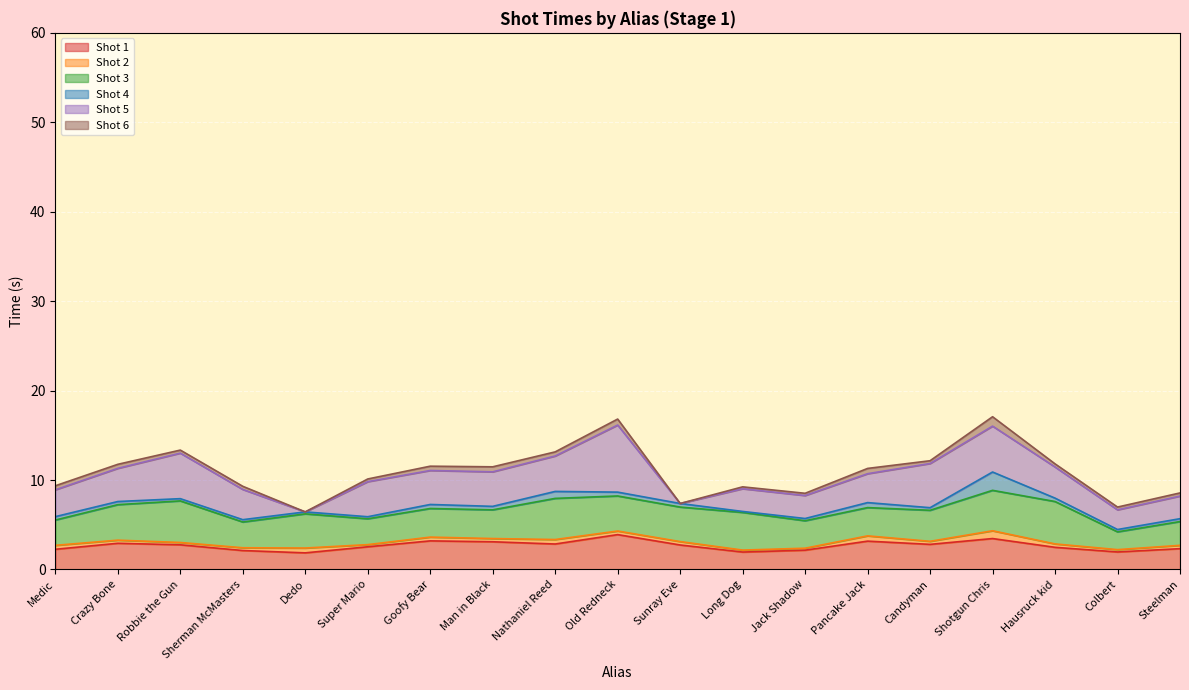

What is the lowest value of the Shot 1 series?

1.9